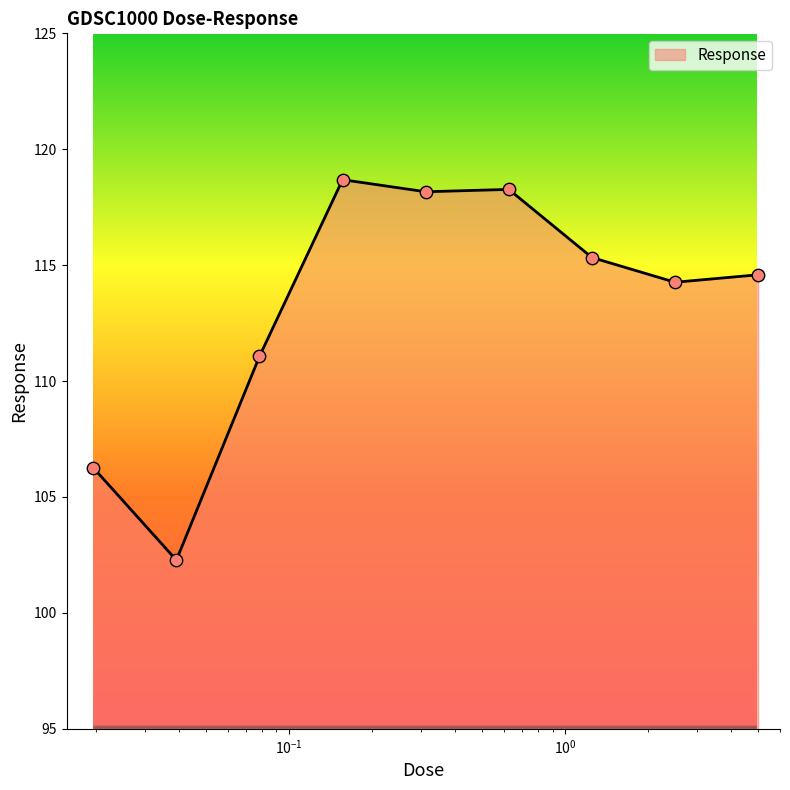

What is the smallest value displayed?

102.3